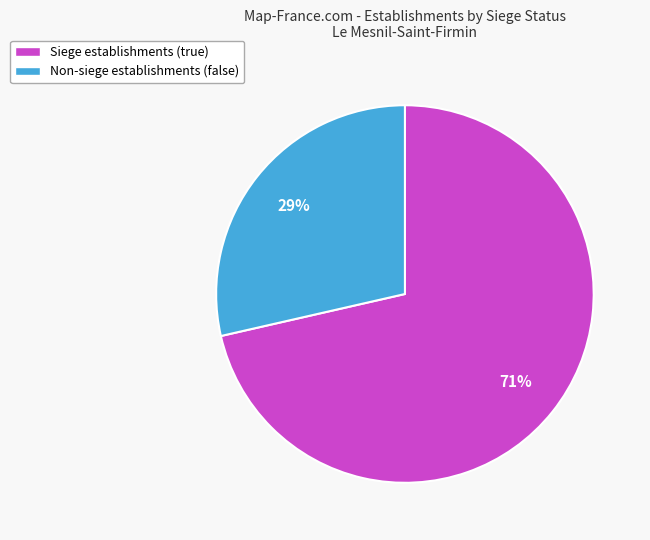

To the nearest percent, what is the average slice percentage?

50%